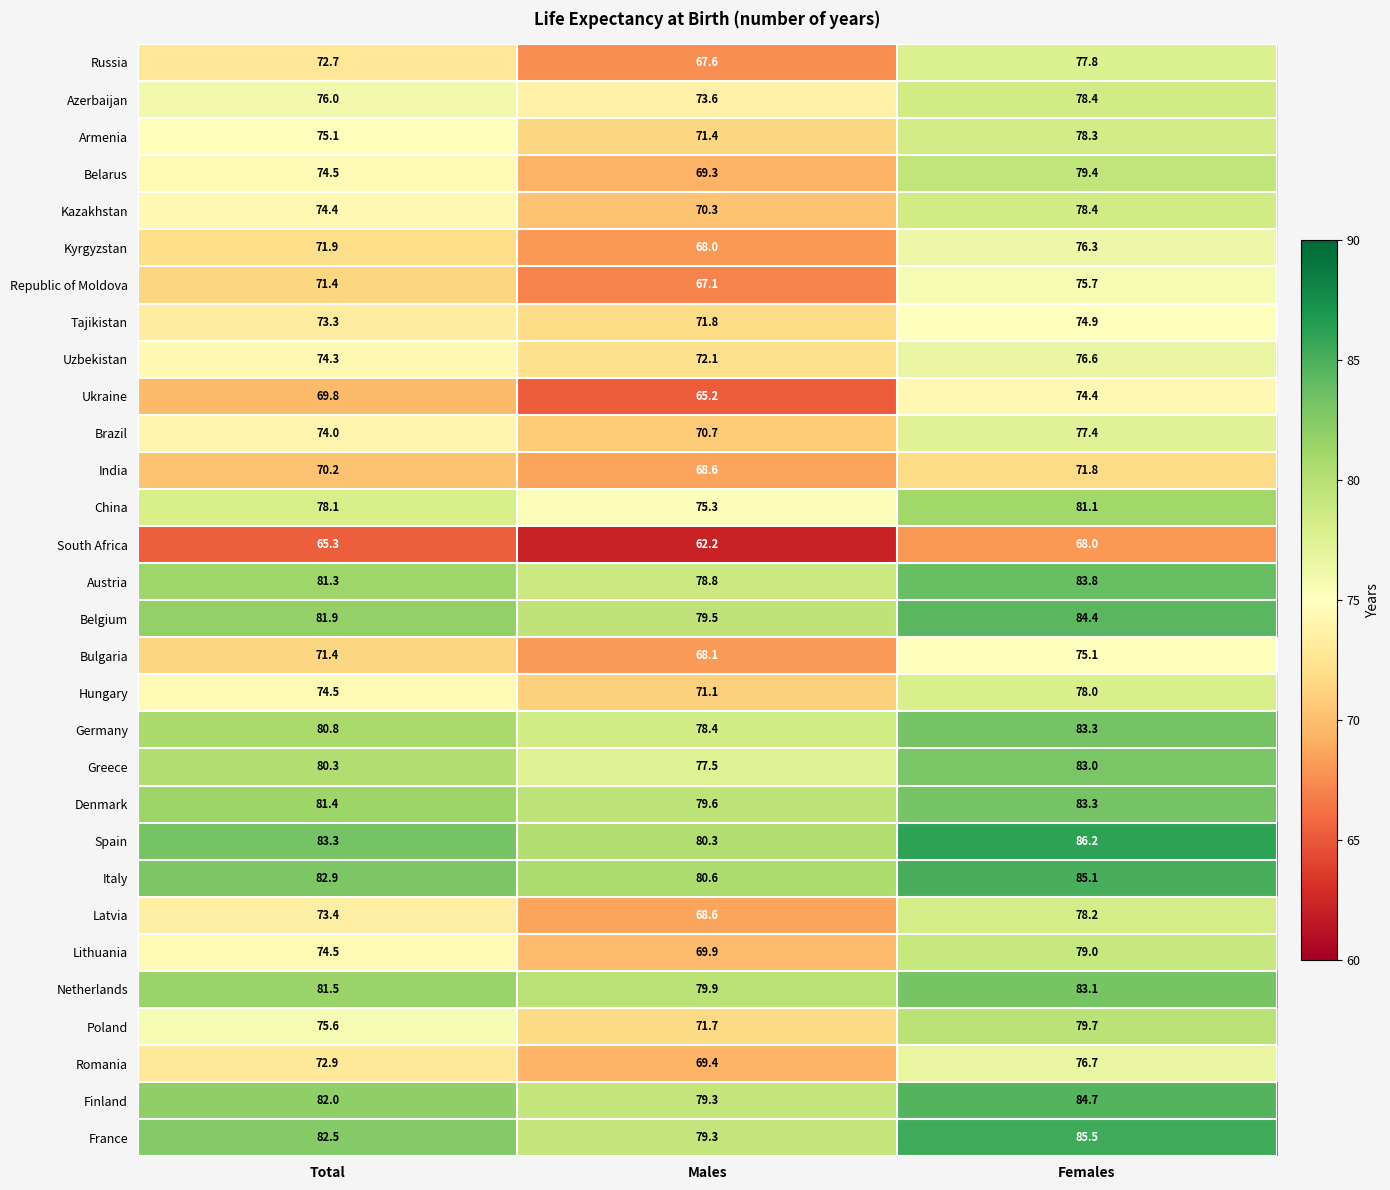

True or false: Brazil has a value of 77.4 at Females.

True